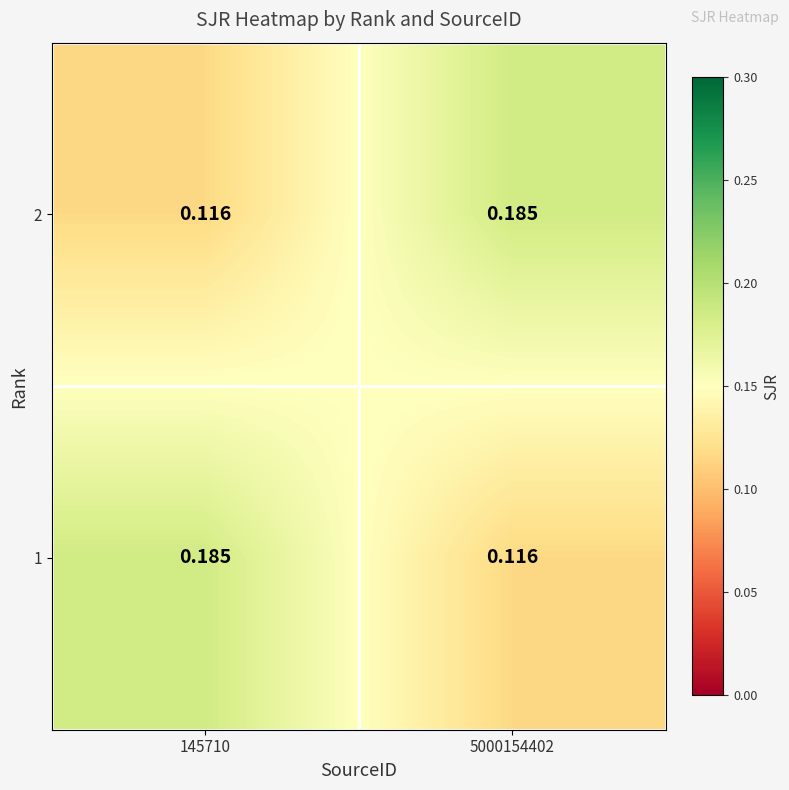

Which has a higher value, 5000154402 or 145710?

5000154402